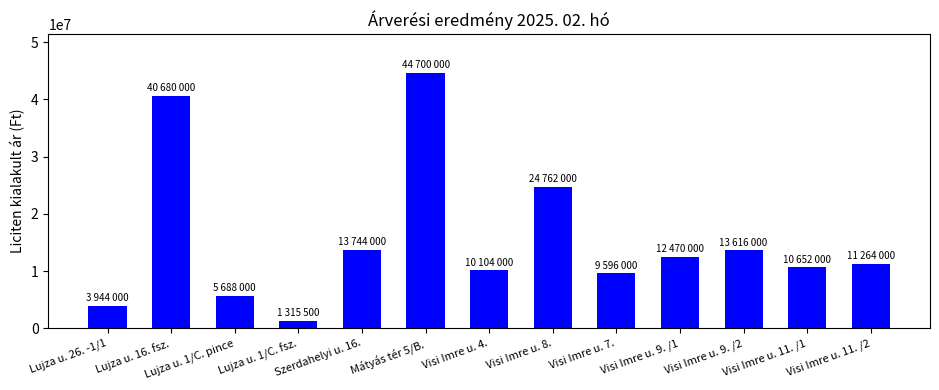

What value does the data have at Lujza u. 1/C. pince, to the nearest 10?

5688000